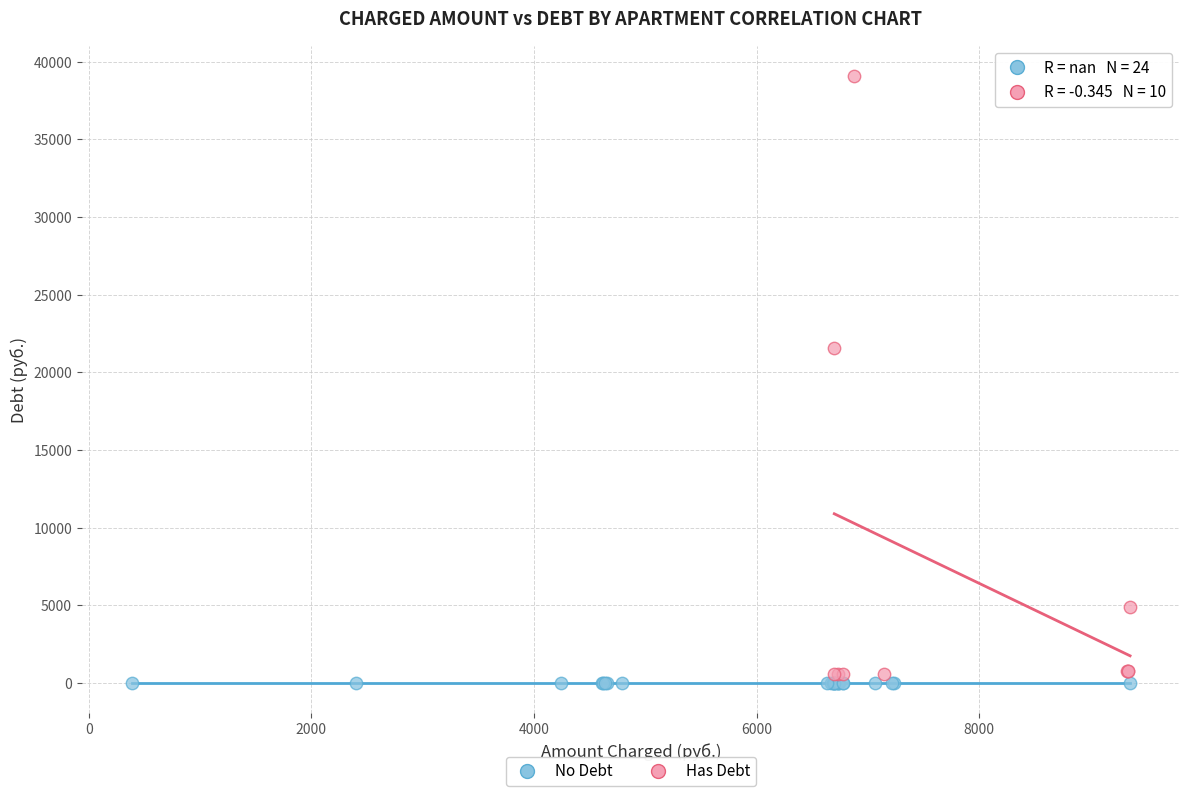

Which series contains the highest Y value?

Has Debt